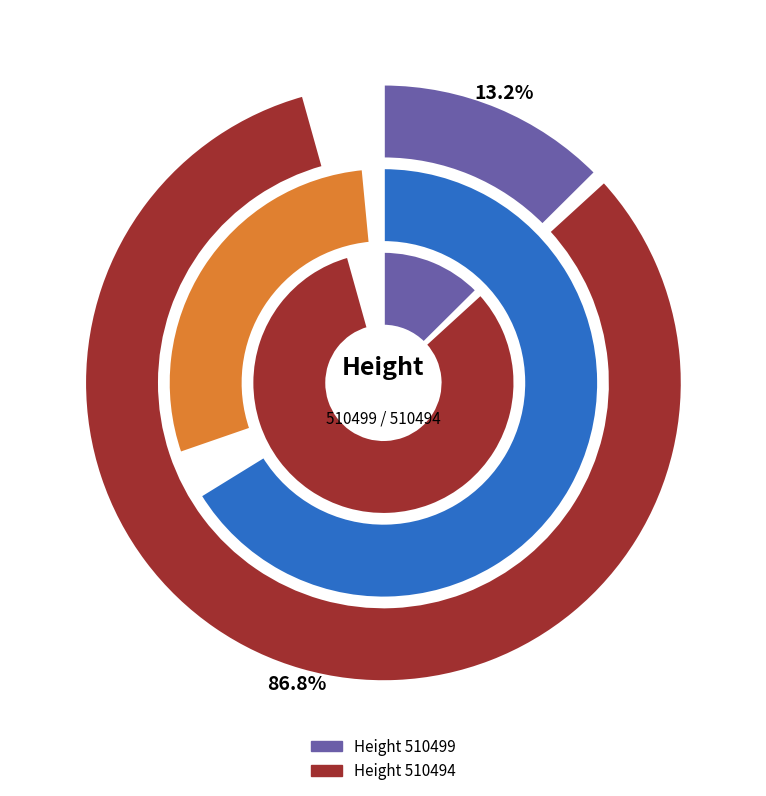

To the nearest percent, what is the average slice percentage?

50%